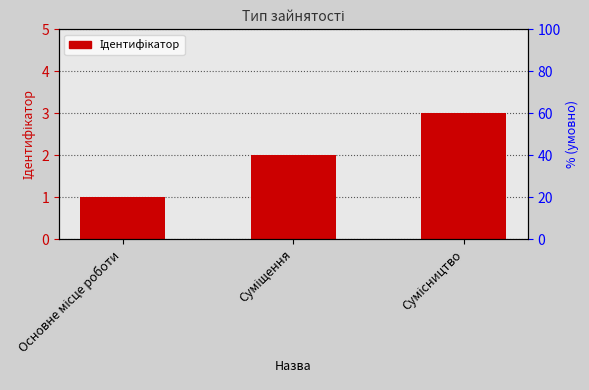

List the labels in order of value, smallest first.

Основне місце роботи, Суміщення, Сумісництво